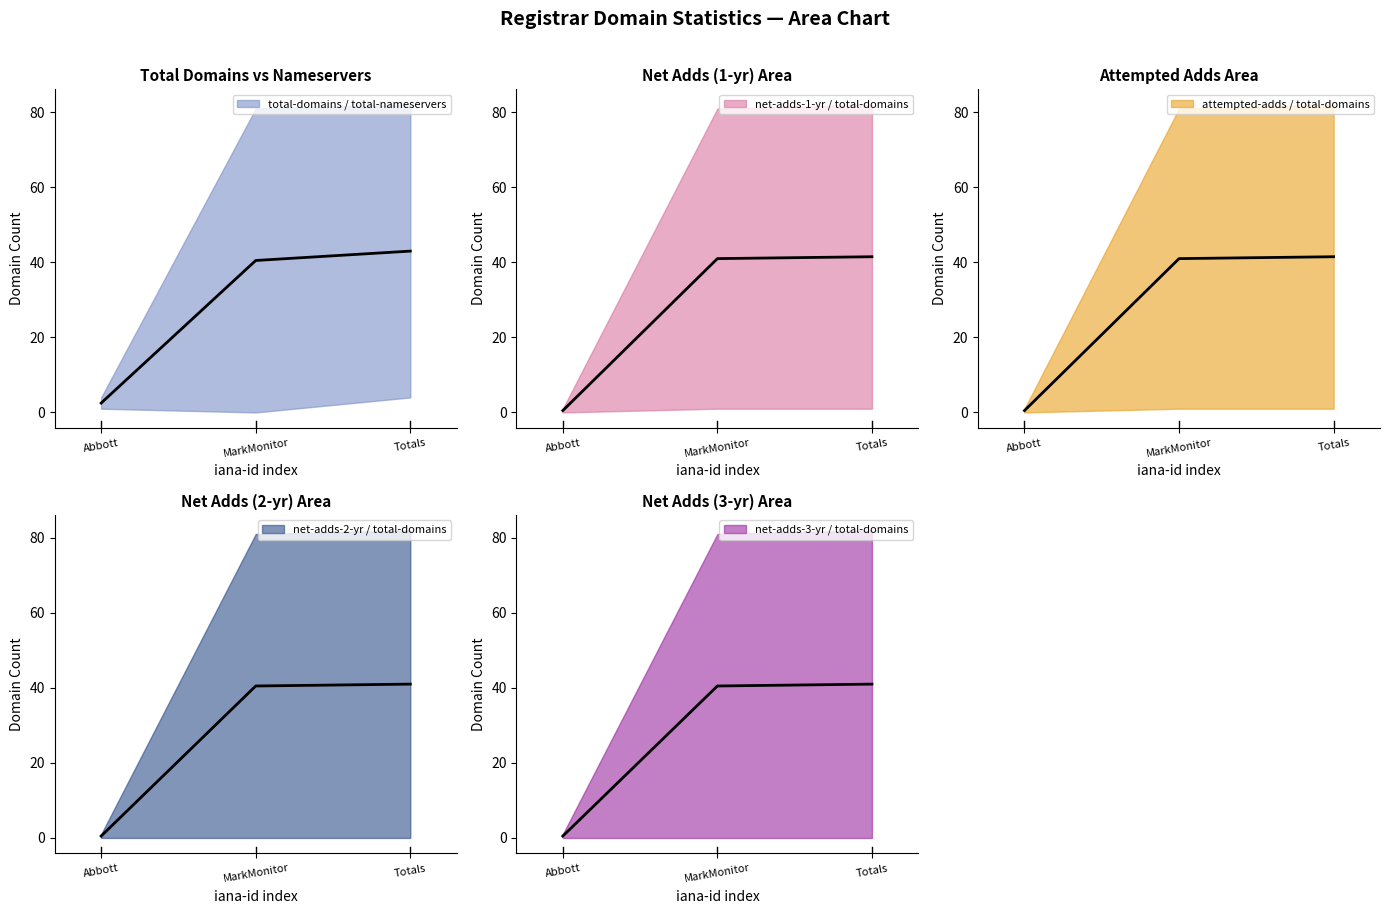

Is it true that total-domains equals 0.9 at Abbott?

False